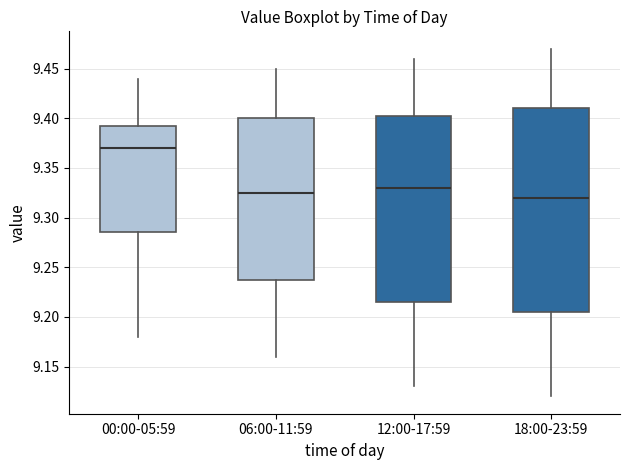

Reading left to right, read every box against the y-axis: the position of its median line, the range the box covers, and the ends of its whiskers. The values are not printed on the chart, so give them approximately, as read against the axis.

00:00-05:59: median 9.370, box 9.285 to 9.395, whiskers 9.180 to 9.440
06:00-11:59: median 9.325, box 9.240 to 9.400, whiskers 9.160 to 9.450
12:00-17:59: median 9.330, box 9.215 to 9.405, whiskers 9.130 to 9.460
18:00-23:59: median 9.320, box 9.205 to 9.410, whiskers 9.120 to 9.470